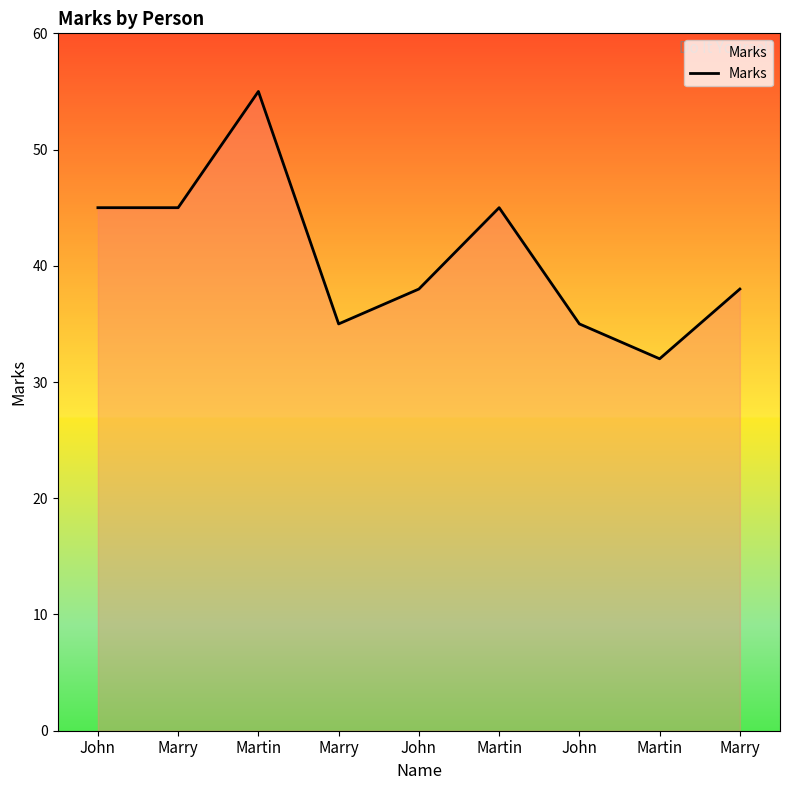

The value at Martin is 55. True or false?

True